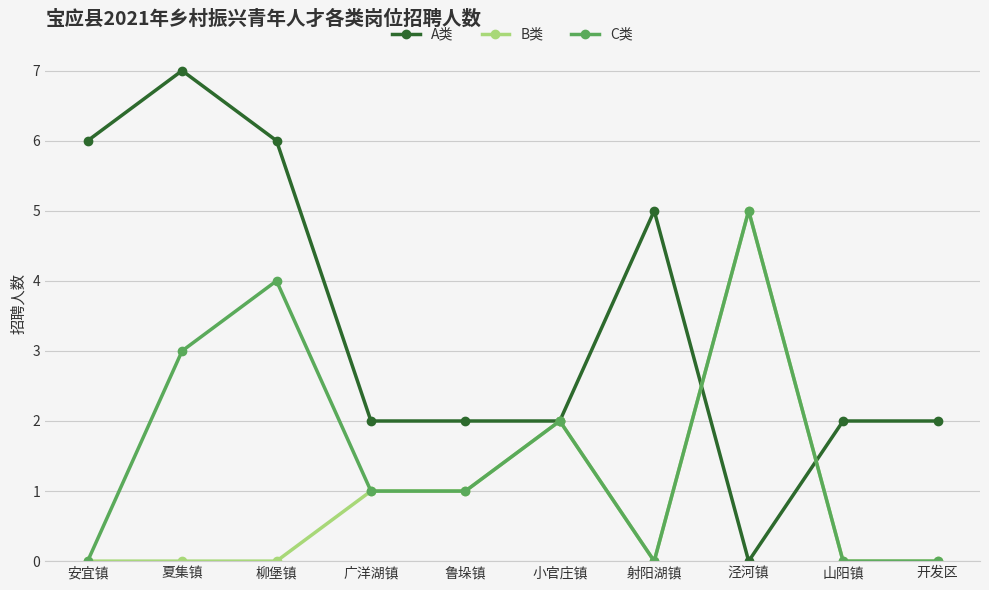

At which category does C类 reach its first local peak?

柳堡镇